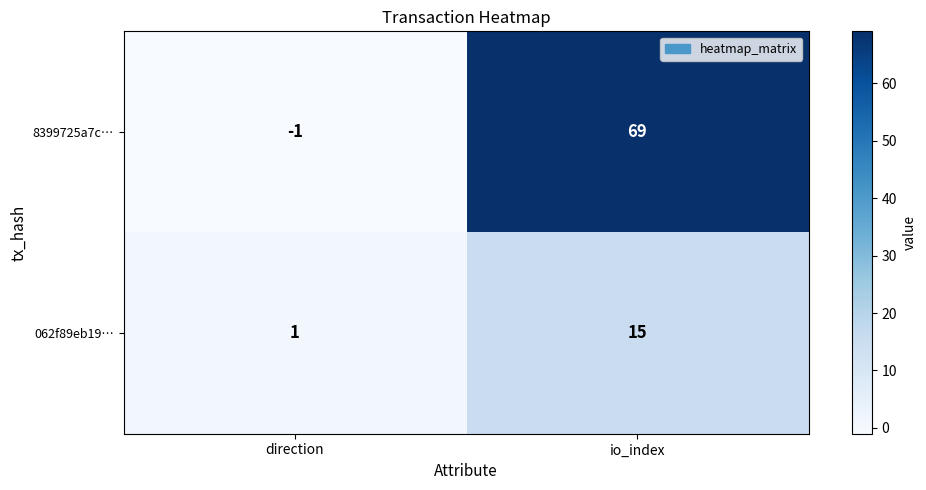

Rank the series by their average value, from highest to lowest.

8399725a7c…, 062f89eb19…